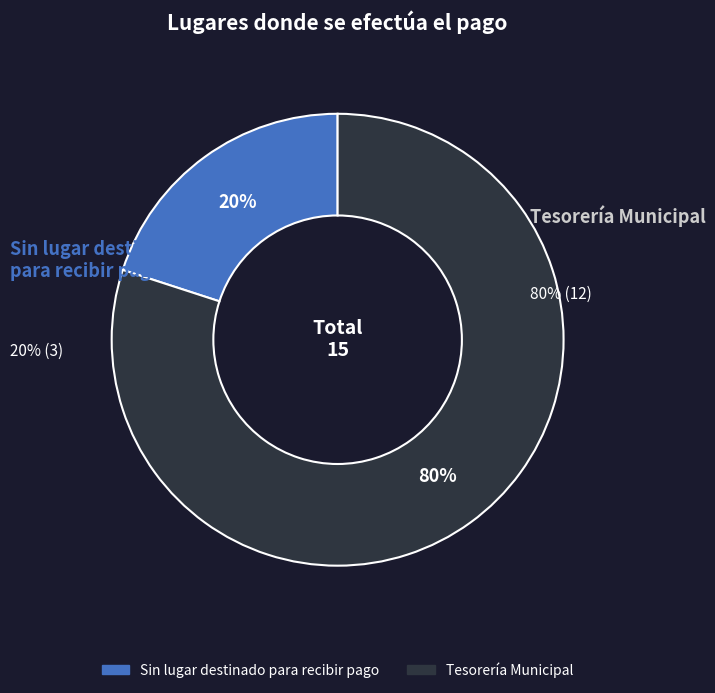

What percentage is the Tesorería Municipal slice, to the nearest percent?

80%